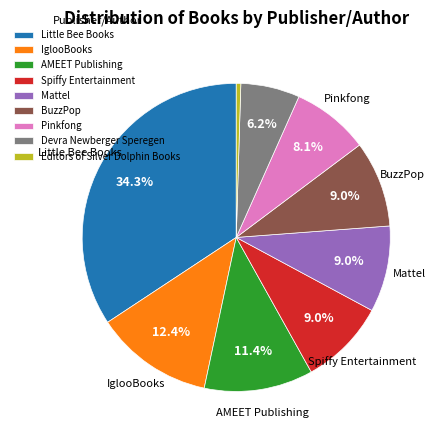

To the nearest percent, what percentage of the pie is Devra Newberger Speregen?

6%